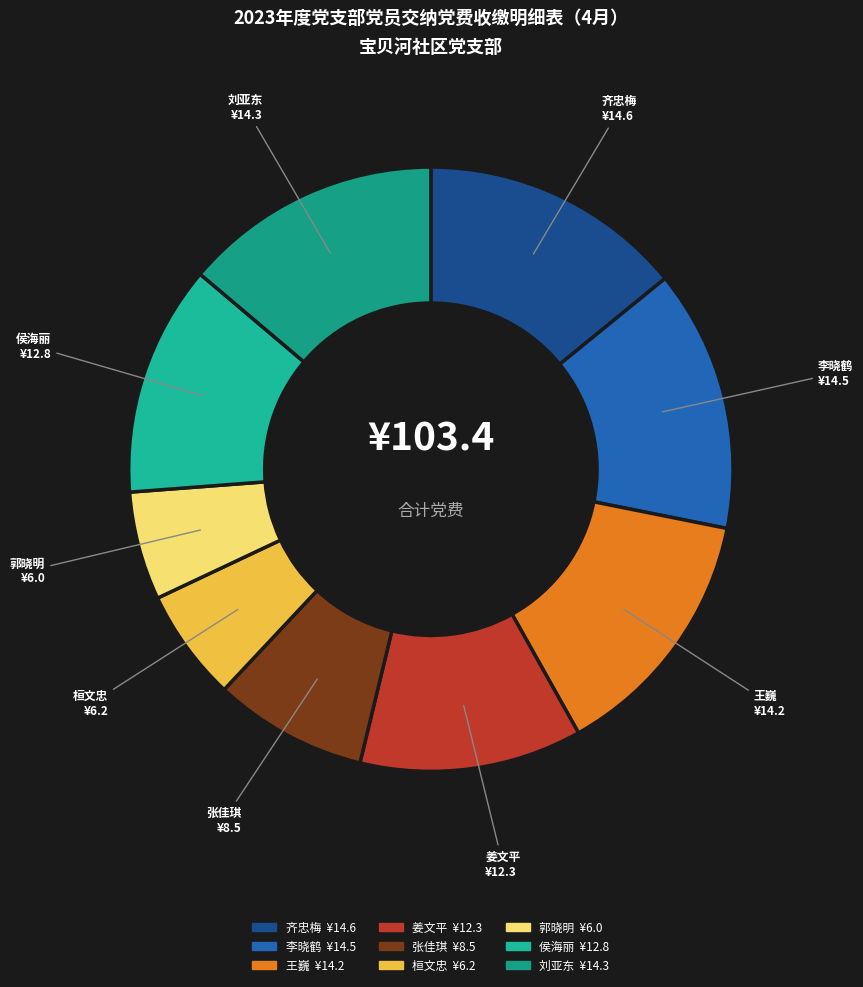

Is there a majority slice in this chart?

No